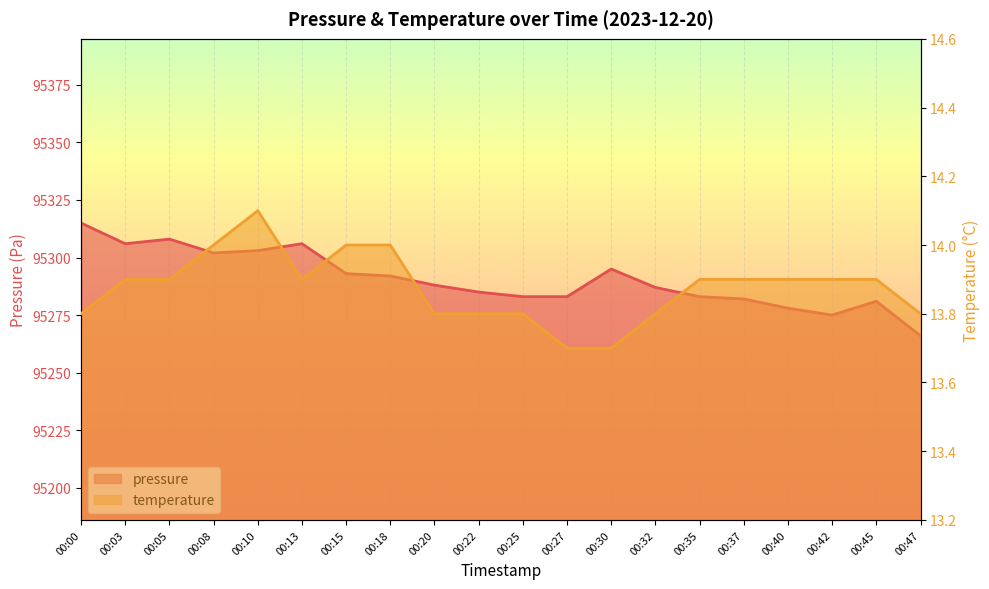

The temperature series shows 8.0 at 00:18. True or false?

False